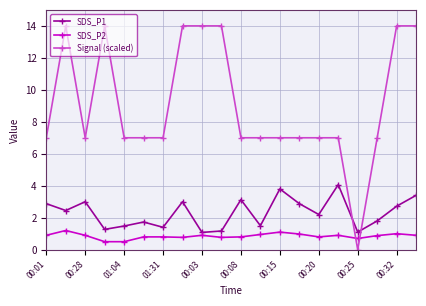

What is the average value of the Signal (scaled) series?

9.1